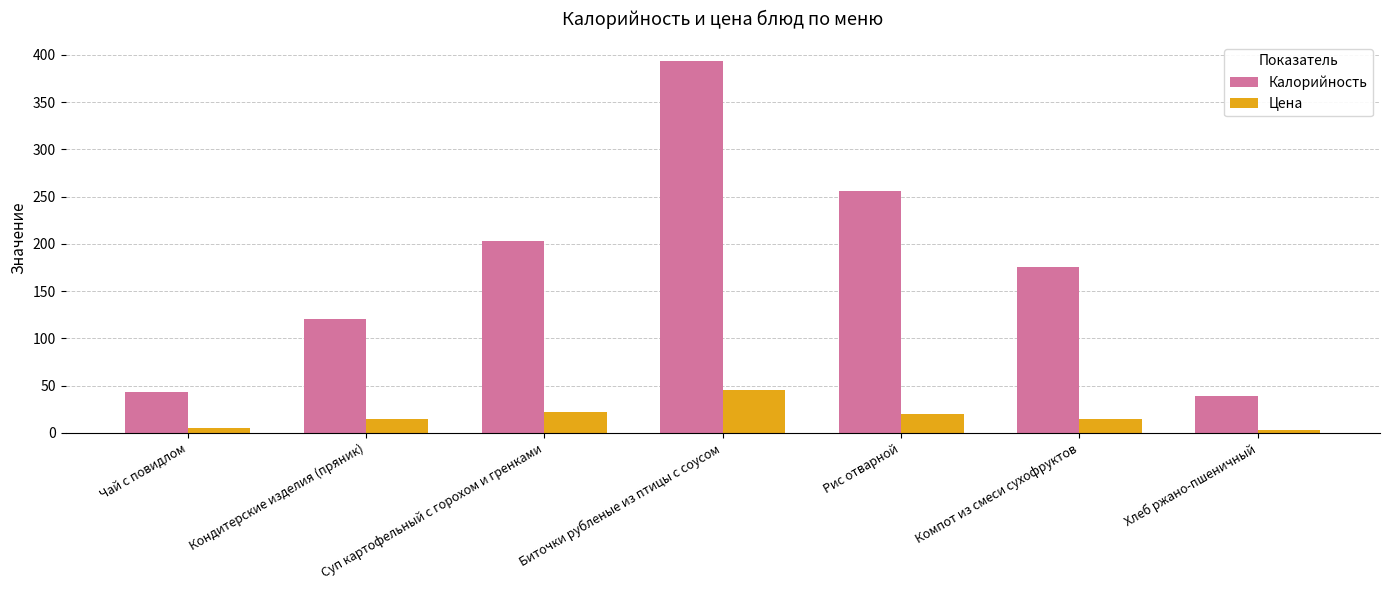

Is the value of Калорийность at Чай с повидлом greater than the value of Цена at Чай с повидлом?

Yes